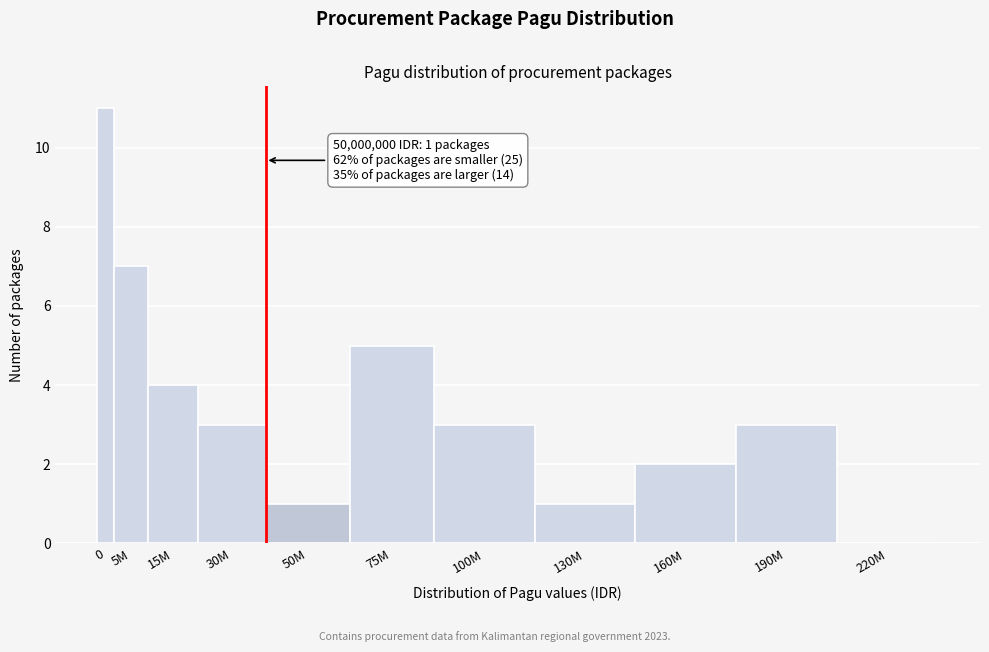

Reading left to right, transcribe all the data shown in this chart.

0=11	5M=7	15M=4	30M=3	50M=1	75M=5	100M=3	130M=1	160M=2	190M=3	220M=0